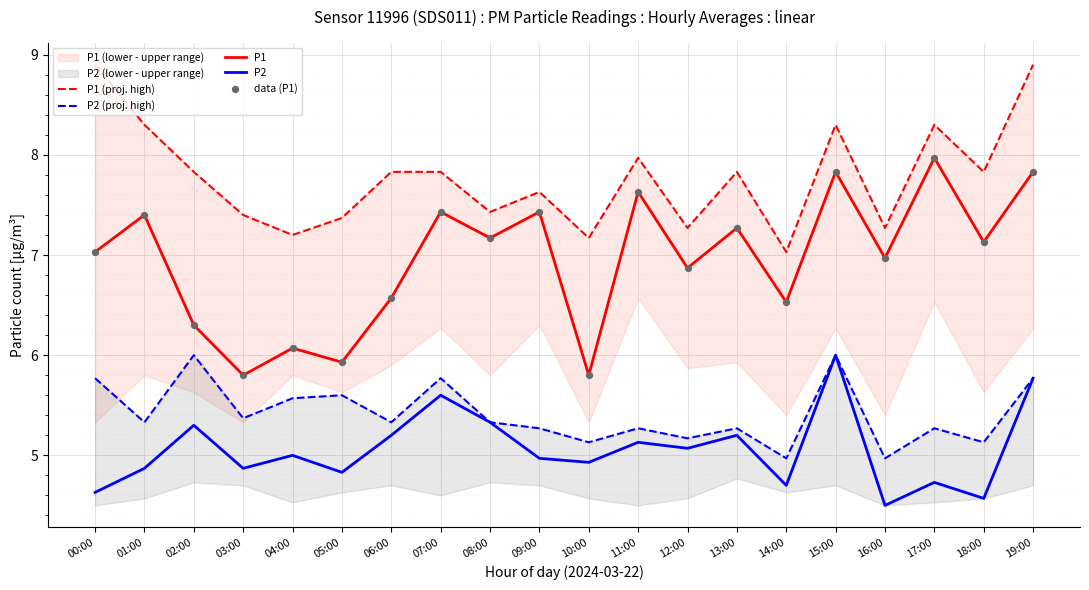

Which series contains the highest Y value?

P1 (proj. high)